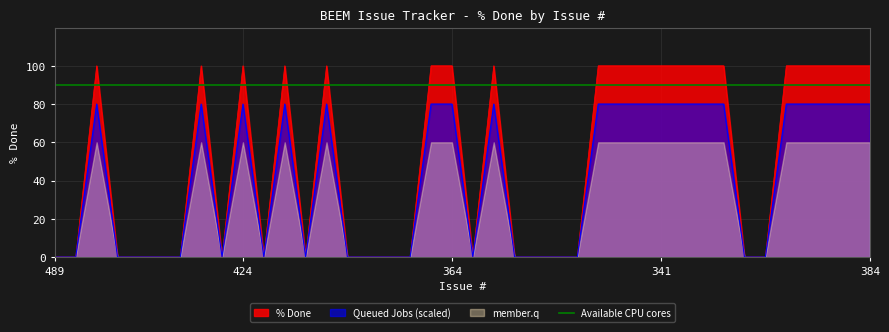

At which category does the chart reach its minimum across all series?

489